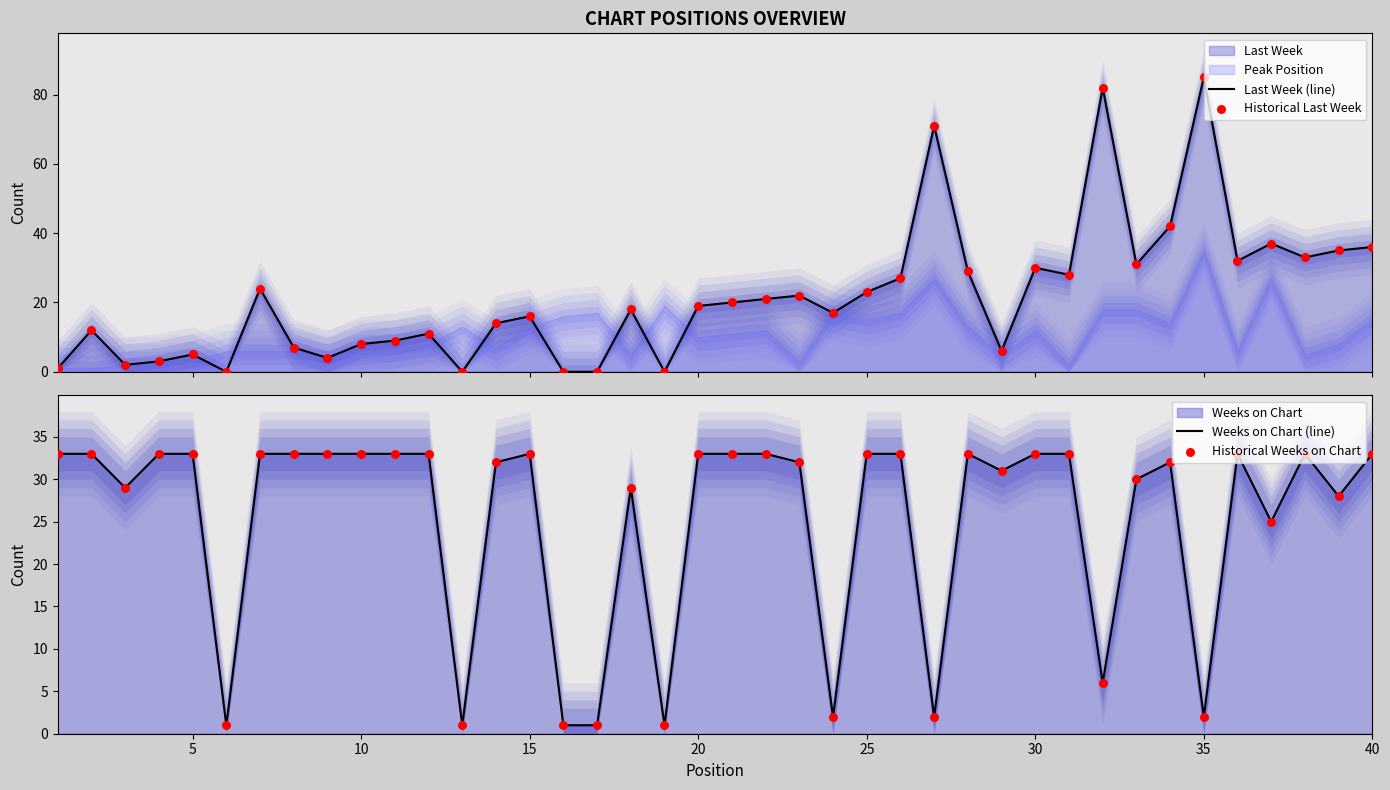

At how many categories does at least one series exceed 65?

3